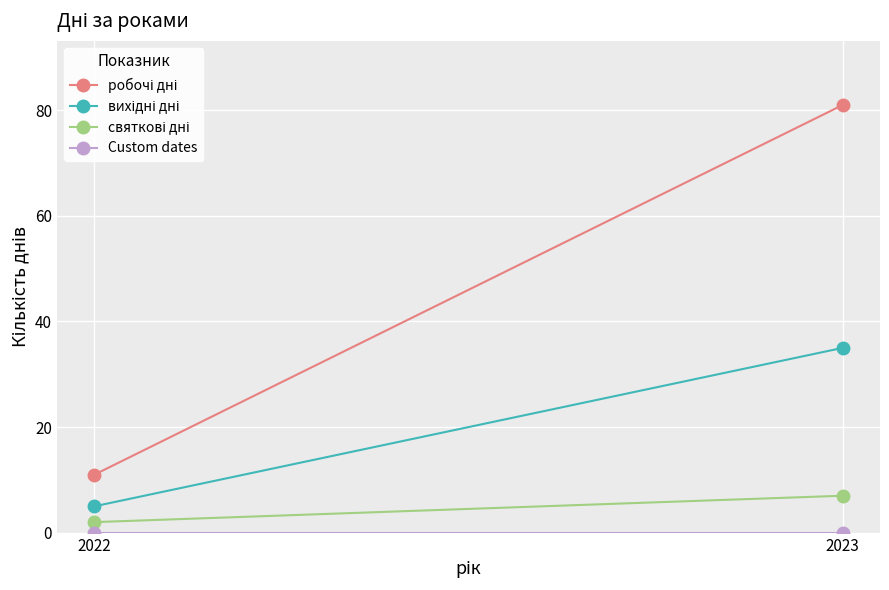

Rank the categories by святкові дні value from lowest to highest.

2022, 2023